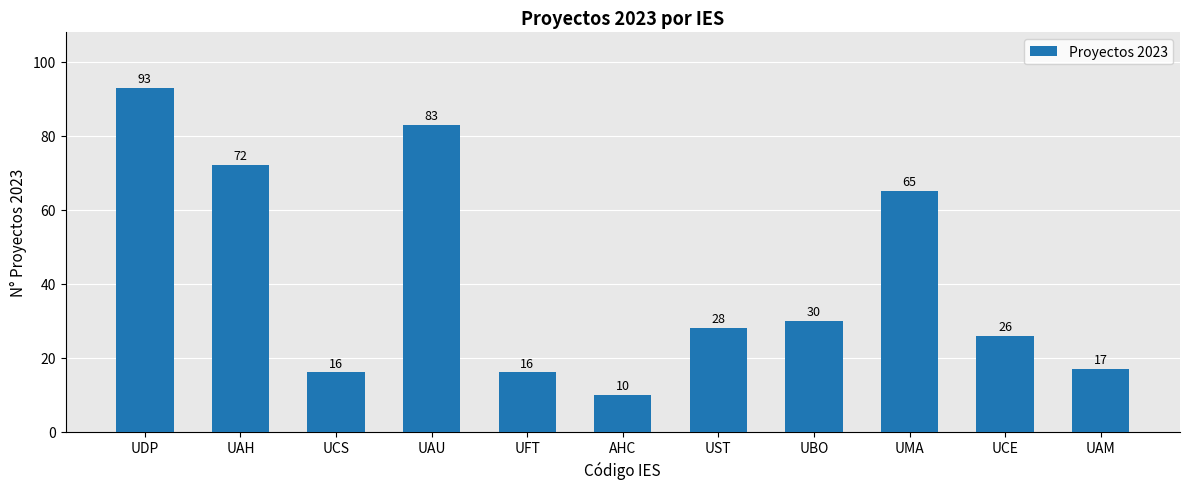

What is the label of the 5th bar from the left?

UFT